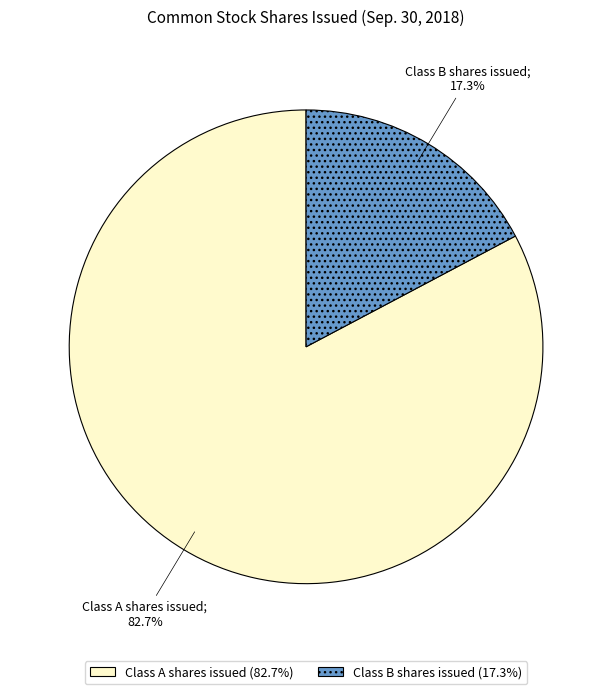

Which slice represents more than half of the pie?

Class A shares issued